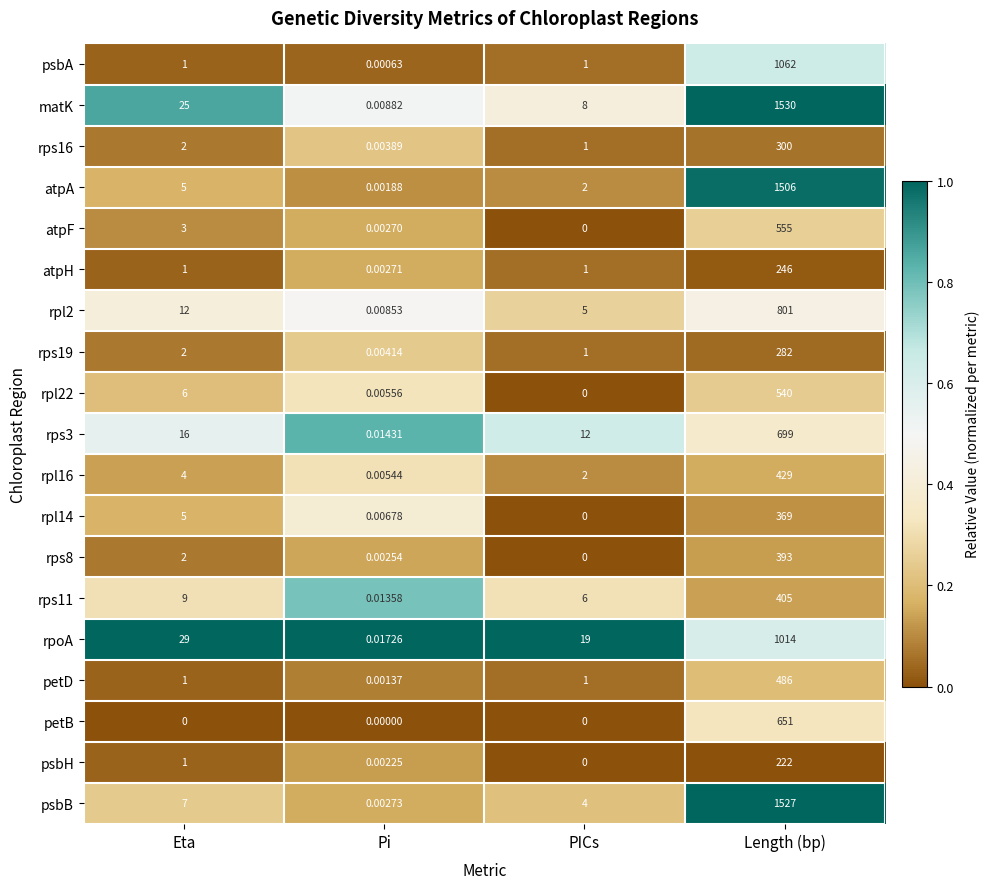

Where is rpl14 nearest to the value 184?

Eta